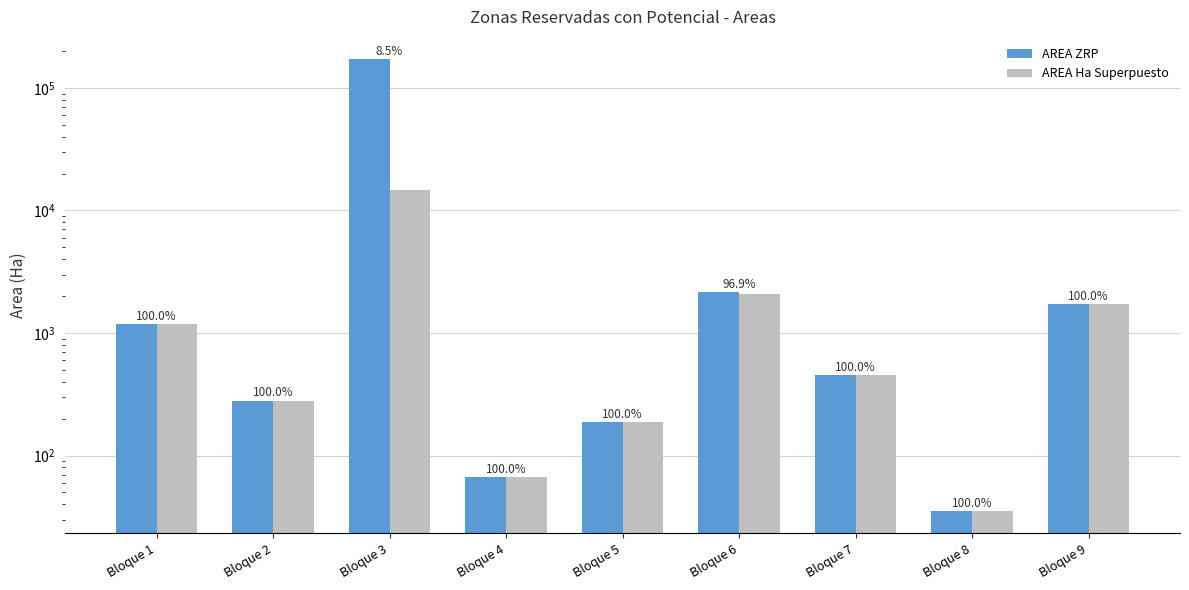

Are the bars horizontal?

No